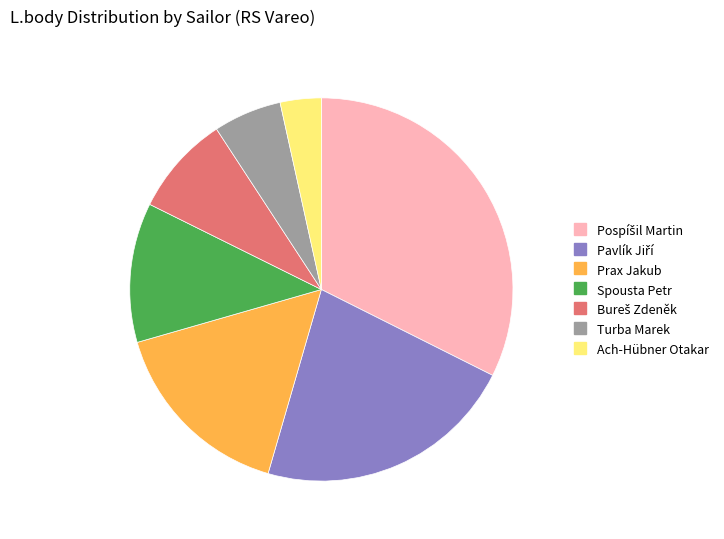

Is it true that Spousta Petr is 12% of the pie?

True